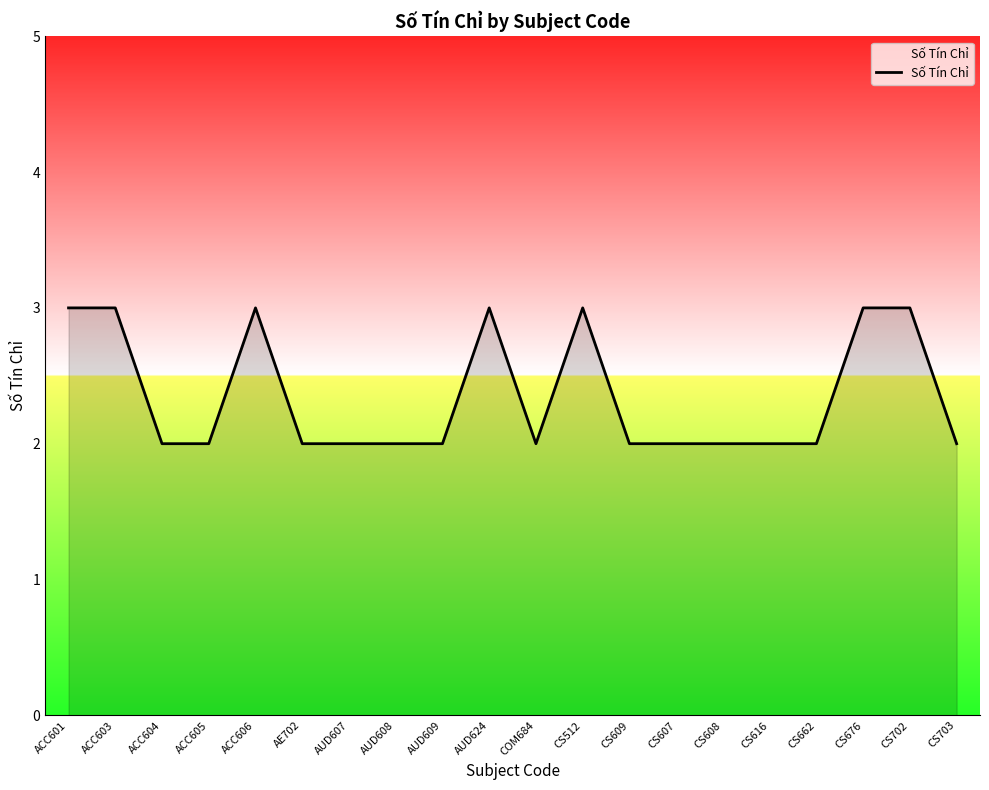

What position from the right is CS616?

5